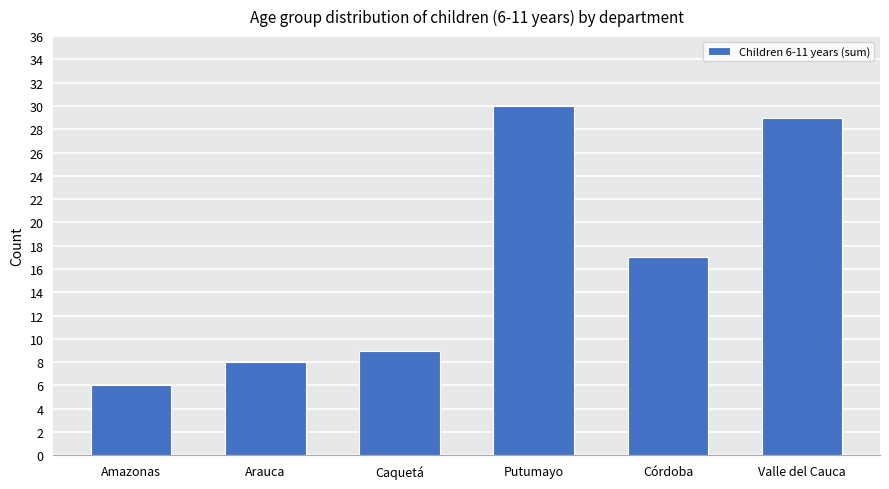

Reading left to right, what are all the values shown in this chart?

Amazonas=6	Arauca=8	Caquetá=9	Putumayo=30	Córdoba=17	Valle del Cauca=29